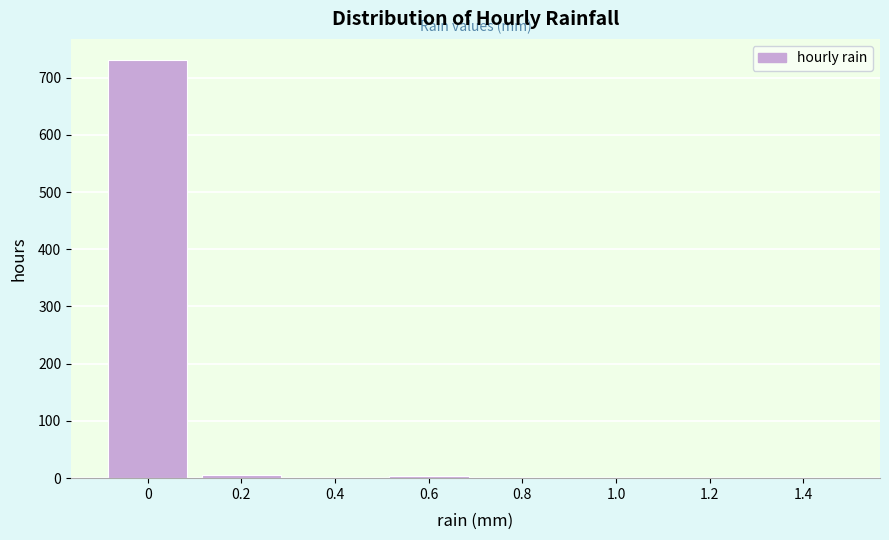

What is the greatest value displayed?

731